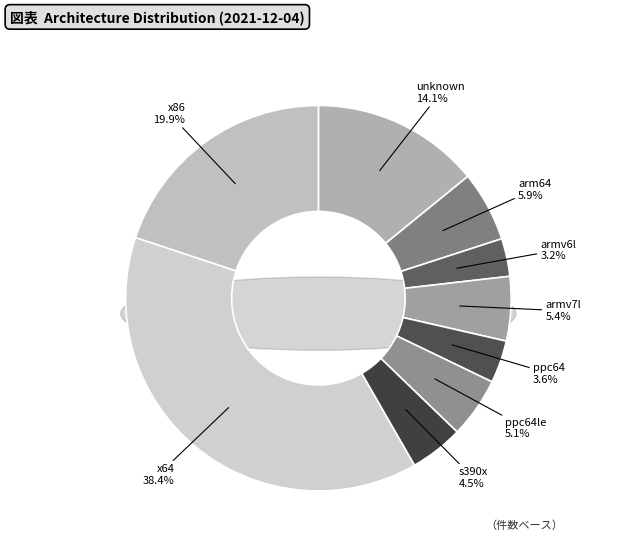

To the nearest percent, what portion does s390x represent?

4%